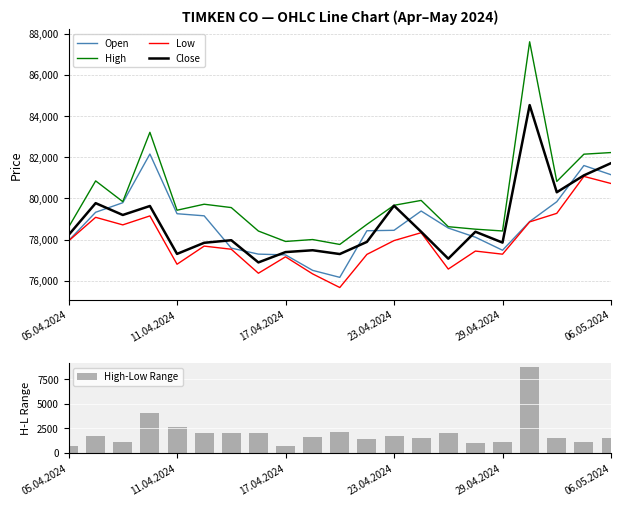

At which category does the chart reach its minimum across all series?

05.04.2024